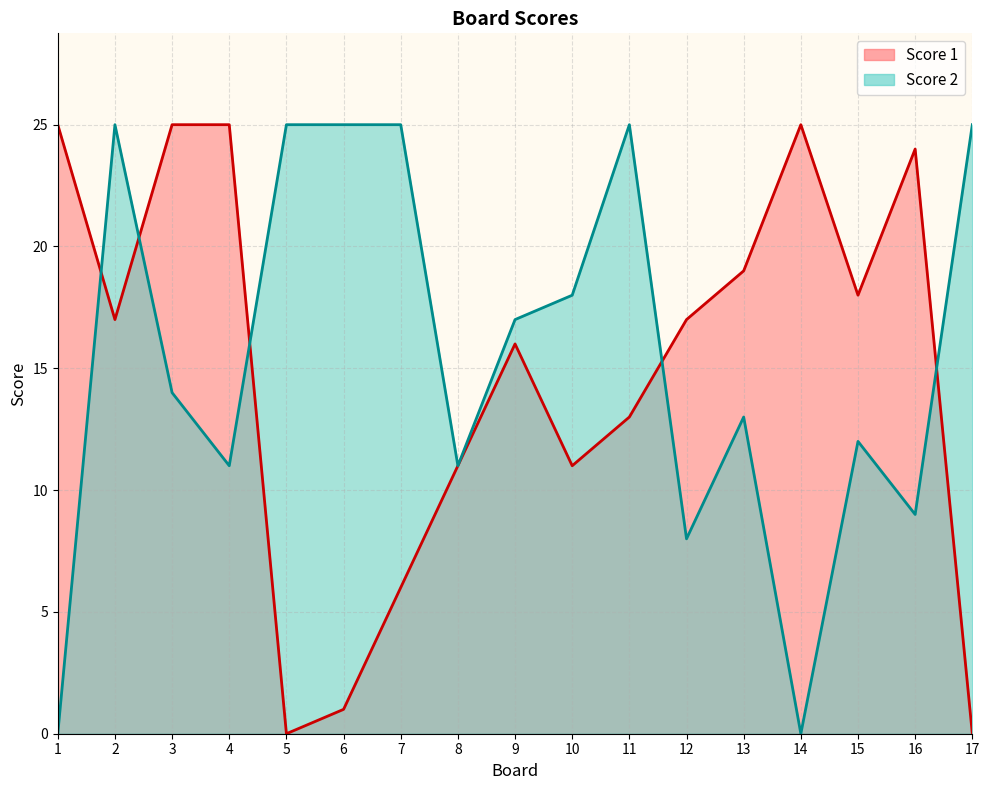

Rank the series by their average value, from highest to lowest.

Score 2, Score 1